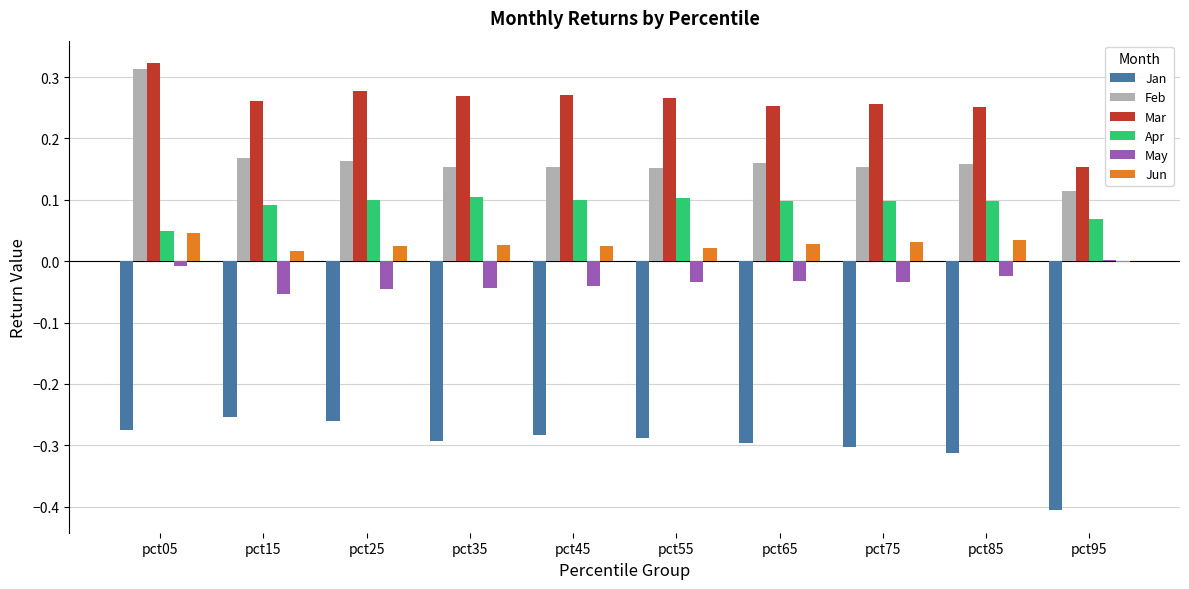

Are the bars horizontal?

No